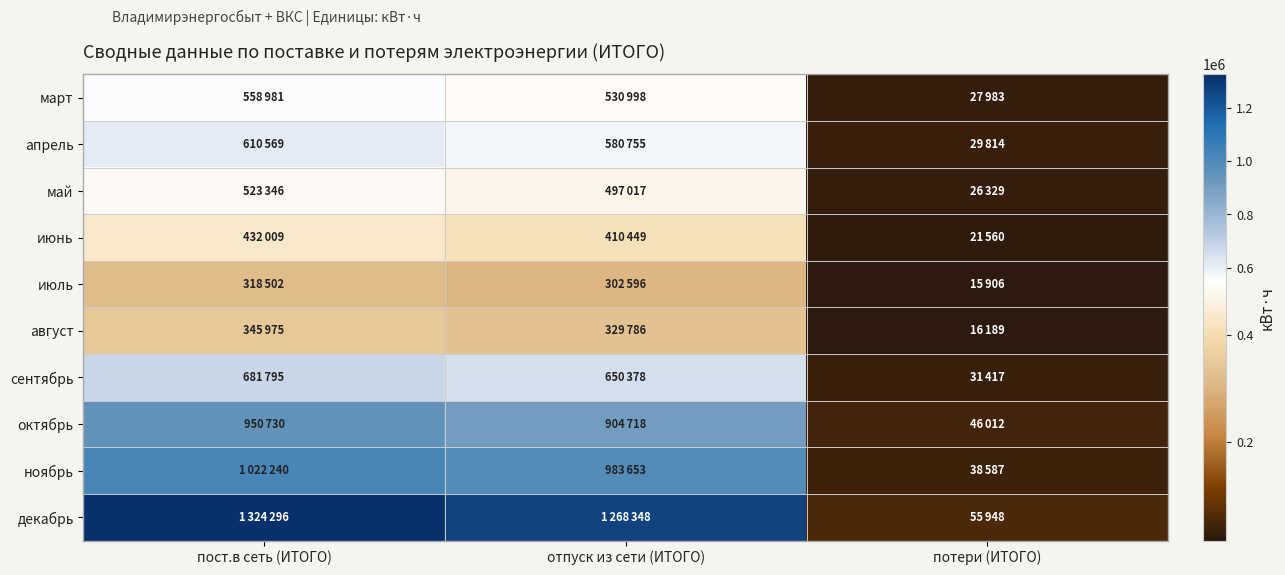

What is the smallest value displayed?

15906